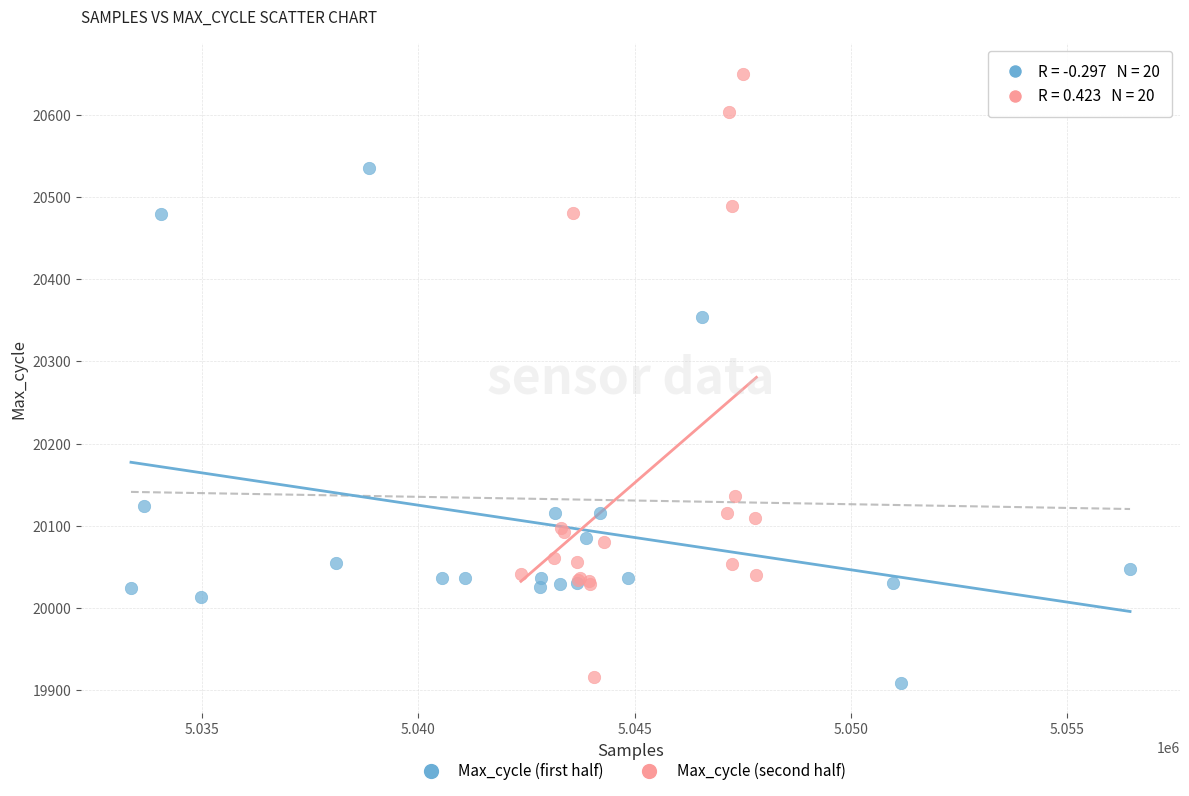

Which series contains the lowest Y value?

Max_cycle (first half)